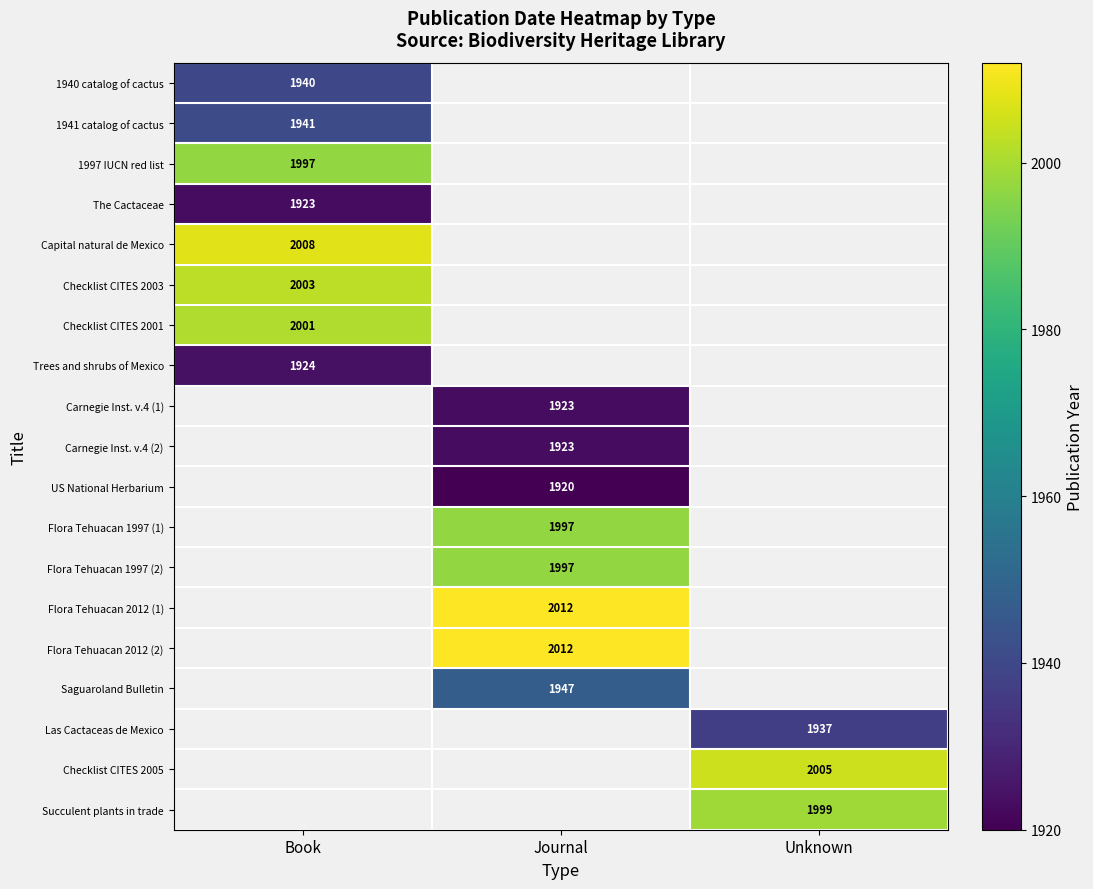

True or false: Checklist CITES 2003 has a value of 3052 at Book.

False